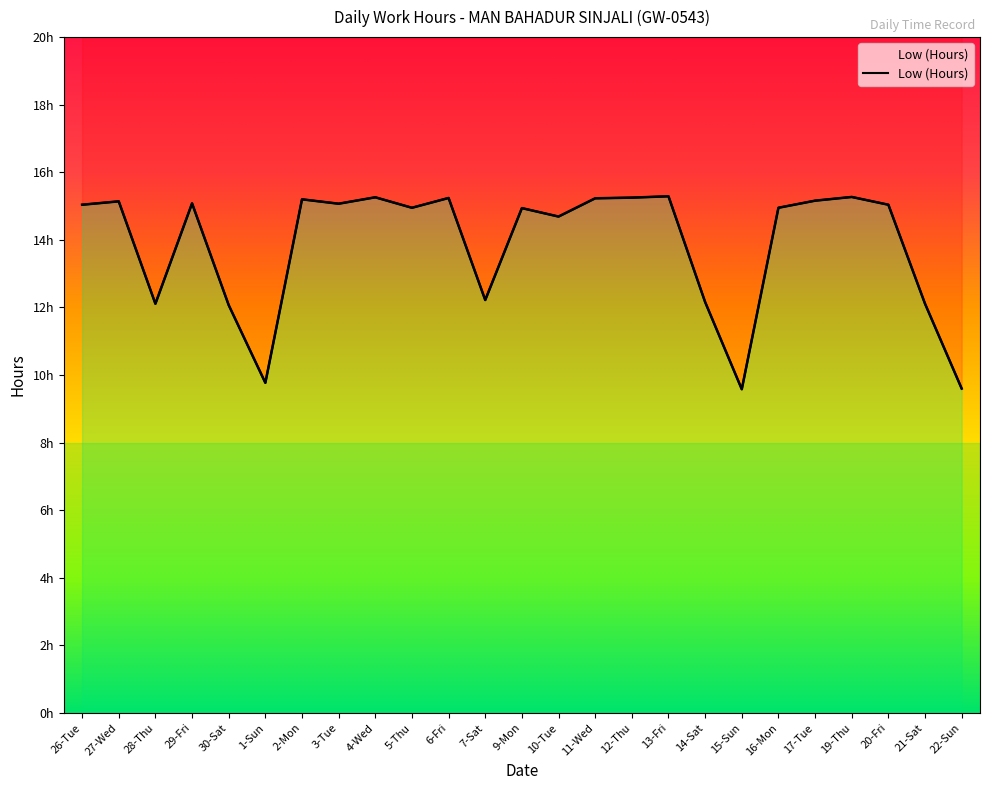

Reading left to right, what are all the values shown in this chart?

26-Tue=15.0	27-Wed=15.1	28-Thu=12.1	29-Fri=15.1	30-Sat=12.1	1-Sun=9.8	2-Mon=15.2	3-Tue=15.1	4-Wed=15.3	5-Thu=14.9	6-Fri=15.2	7-Sat=12.2	9-Mon=14.9	10-Tue=14.7	11-Wed=15.2	12-Thu=15.2	13-Fri=15.3	14-Sat=12.2	15-Sun=9.6	16-Mon=14.9	17-Tue=15.2	19-Thu=15.3	20-Fri=15.0	21-Sat=12.1	22-Sun=9.6